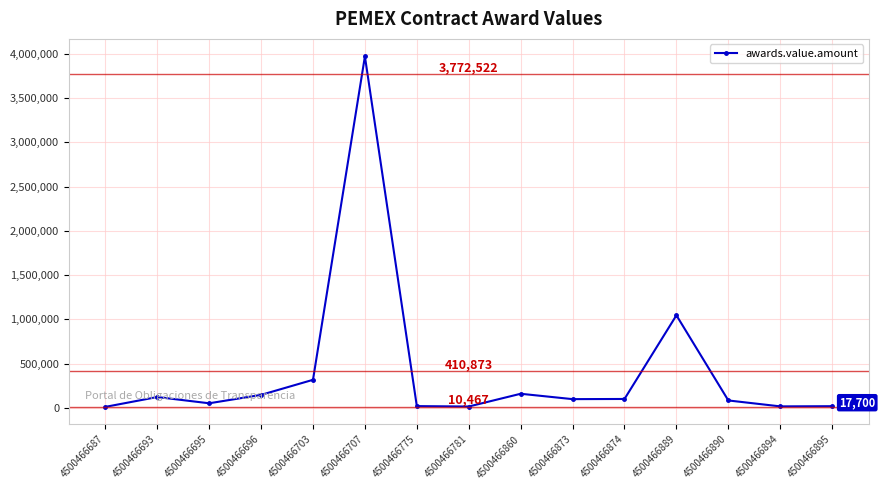

True or false: the data shows 82565.0 at 4500466890.

True